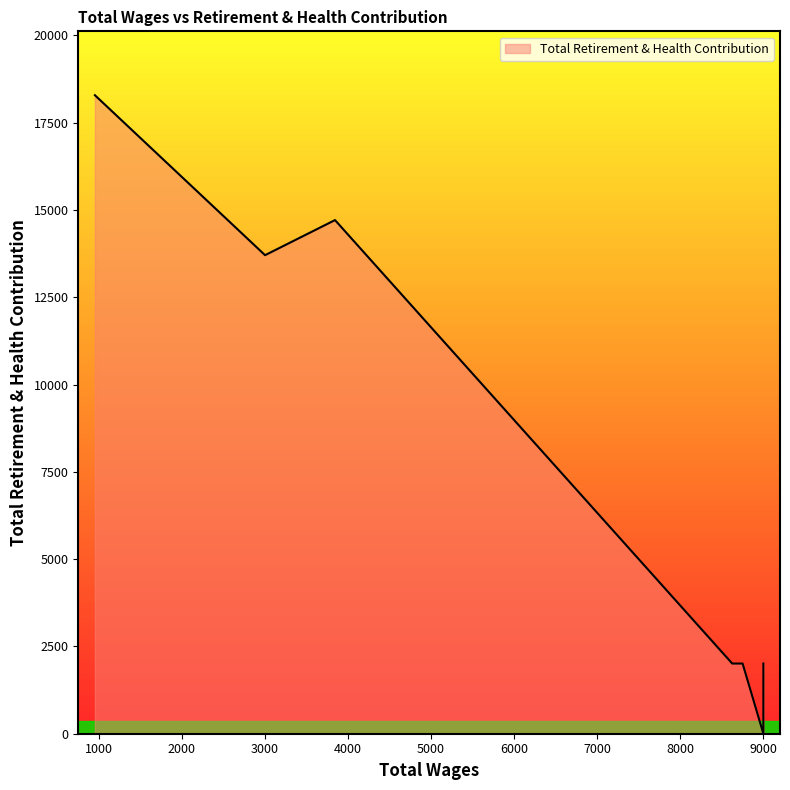

List the labels in order of value, smallest first.

9000.0, 9000.0, 8750.0, 8625.0, 3002.0, 3844.0, 954.0